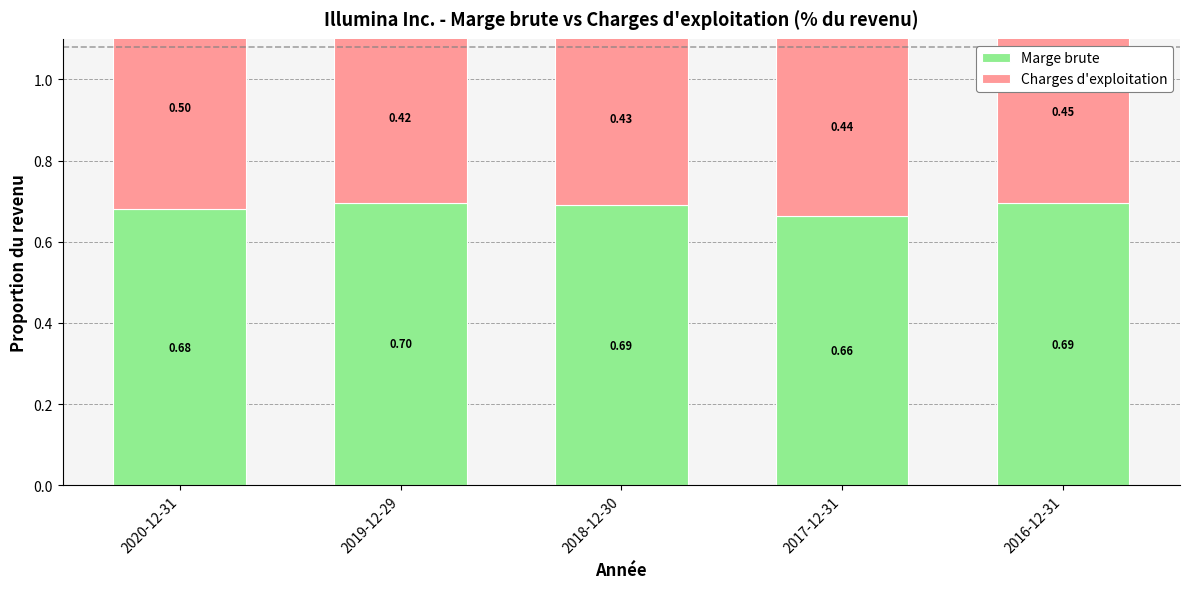

Between 2020-12-31 and 2017-12-31, which series saw the biggest shift?

Charges d'exploitation